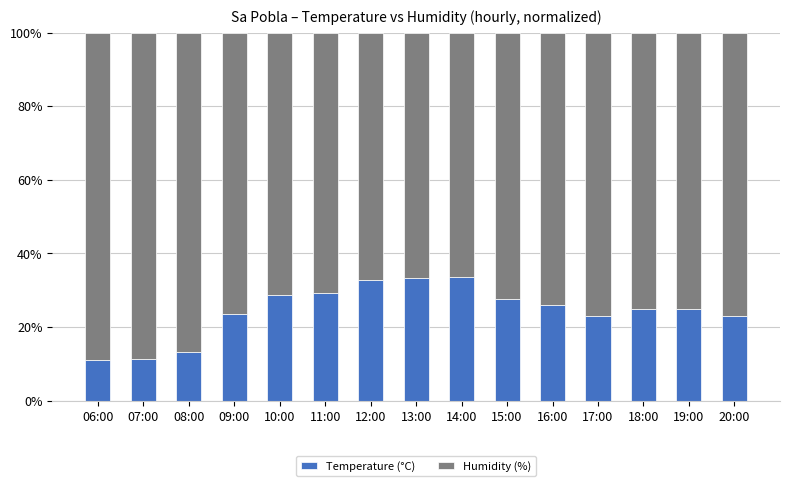

The value of Temperature (°C) at 10:00 is 41.4. True or false?

False